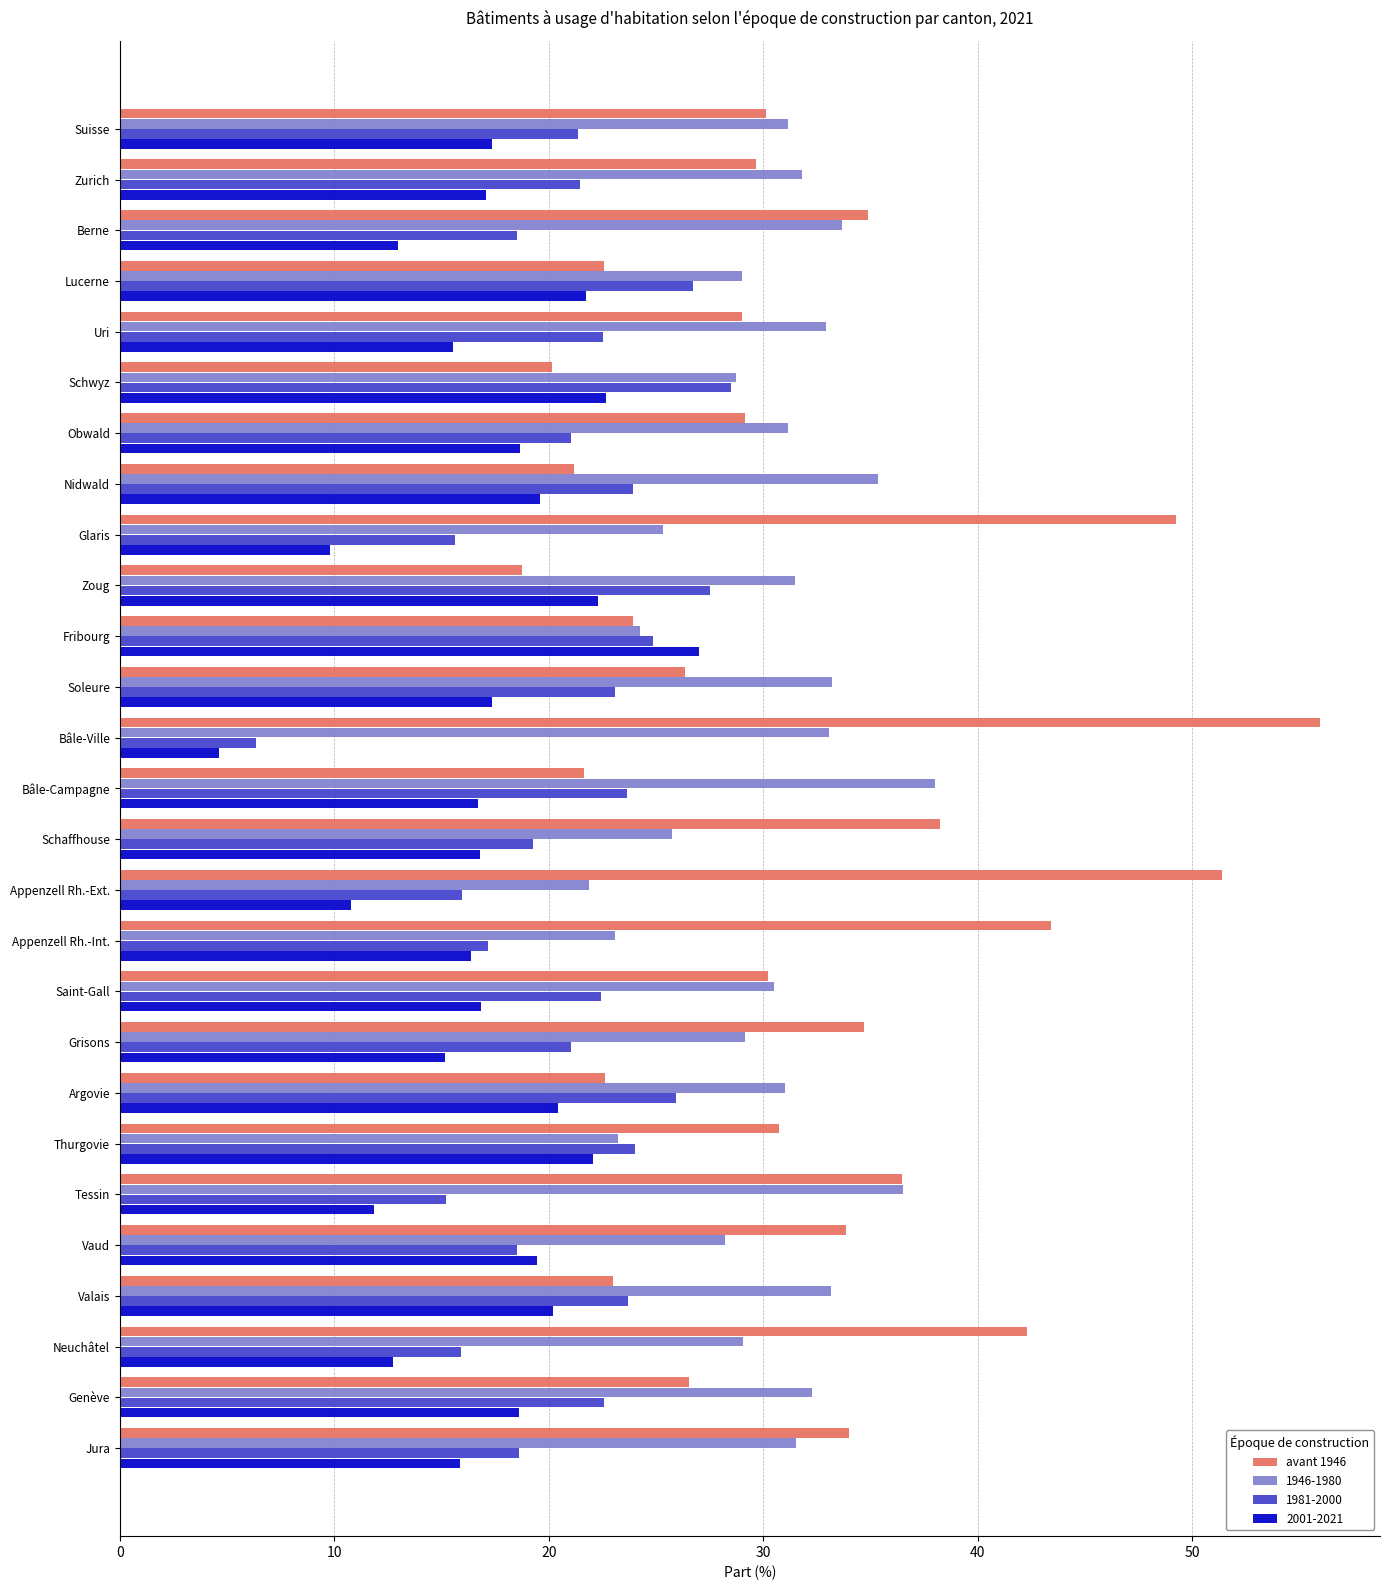

True or false: 1981-2000 has a value of 33.4 at Zurich.

False